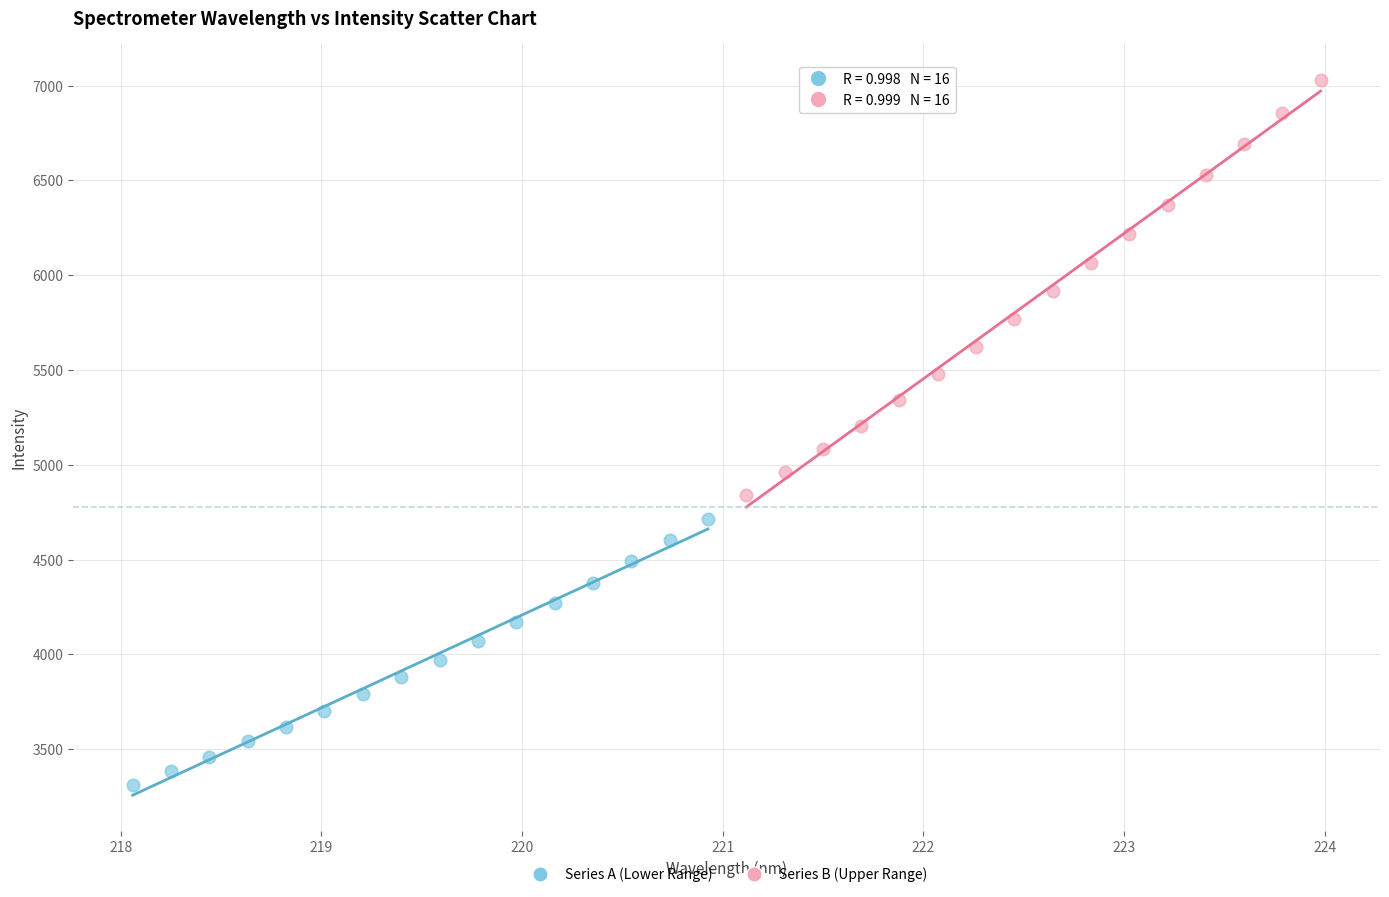

Which series contains the lowest Y value?

Series A (Lower Range)